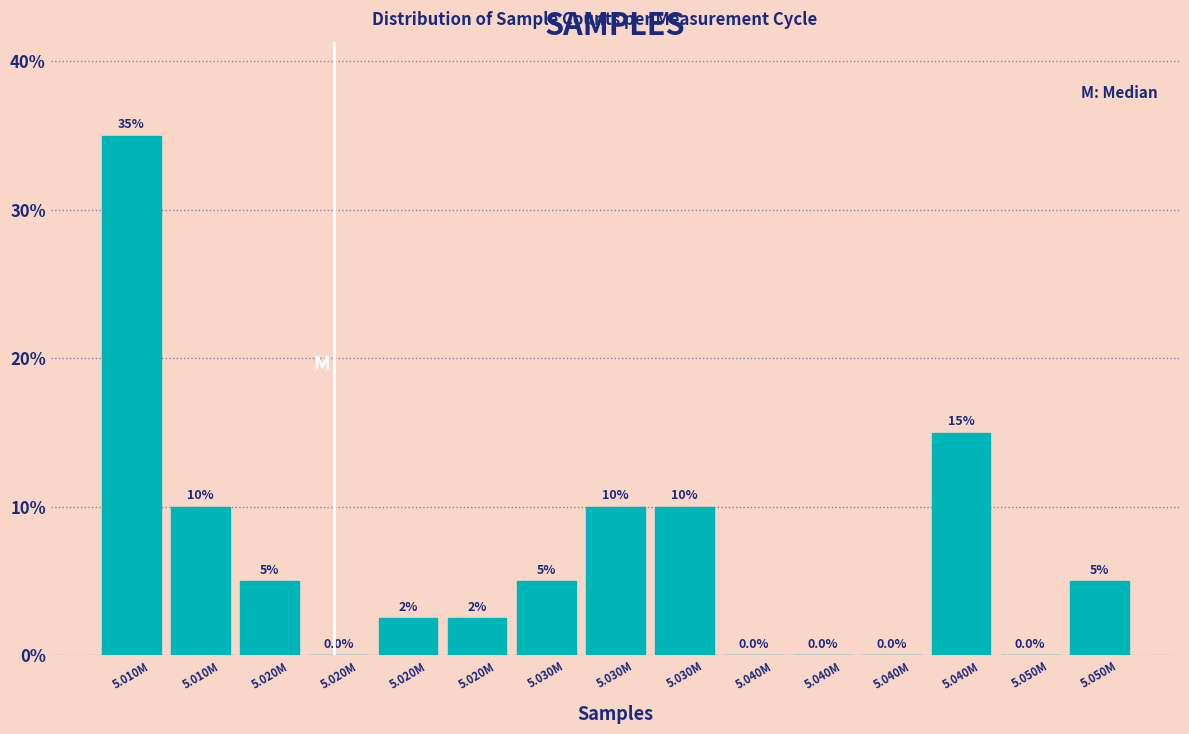

Count the number of categories in the chart.

15